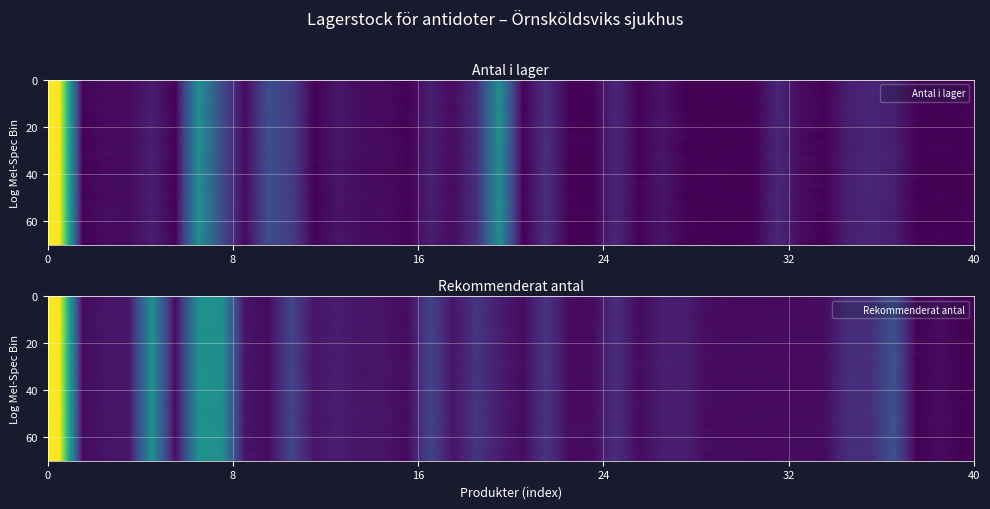

At how many categories does at least one series exceed 34?

1